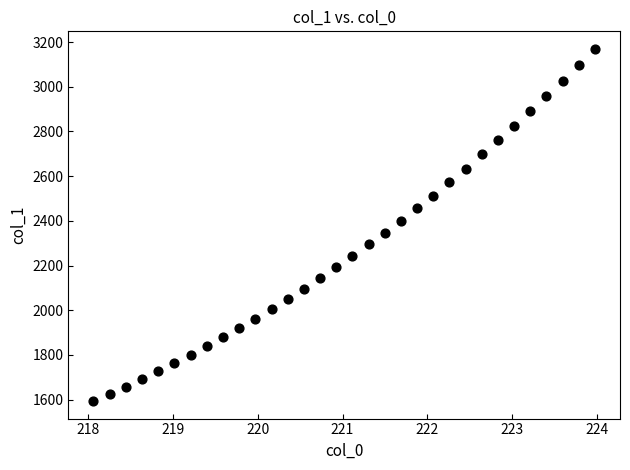

What is the range of Y values (max minus min)?

1575.3